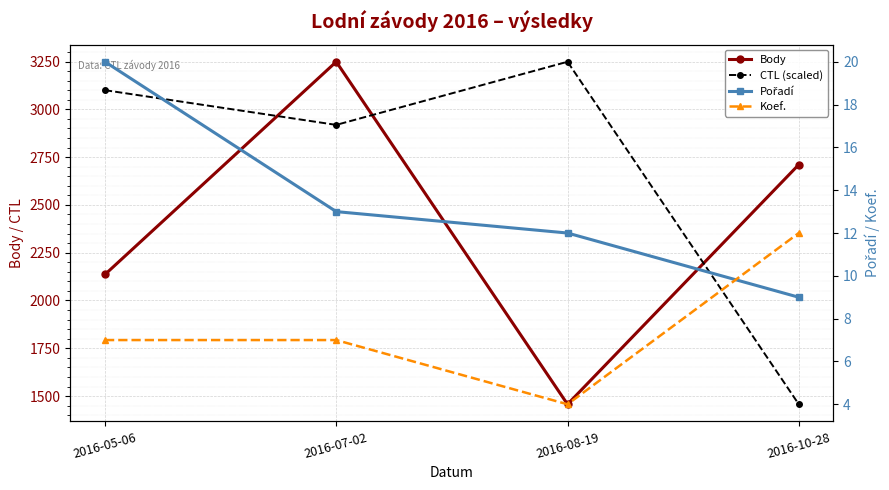

How many Koef. values are between 7 and 12?

3